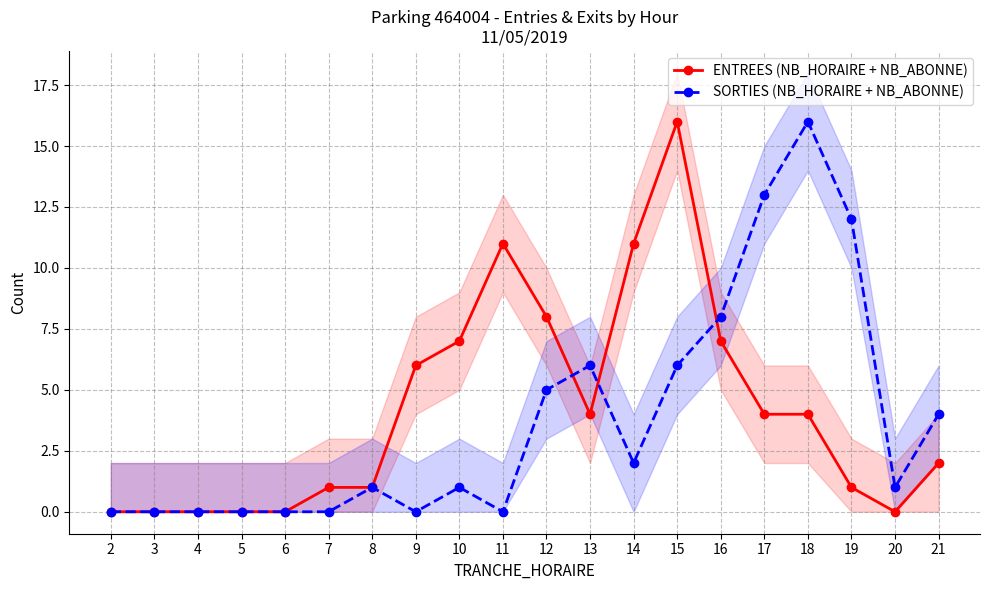

Reading left to right, what are all the values shown in this chart?

ENTREES (NB_HORAIRE + NB_ABONNE): 2=0	3=0	4=0	5=0	6=0	7=1	8=1	9=6	10=7	11=11	12=8	13=4	14=11	15=16	16=7	17=4	18=4	19=1	20=0	21=2
SORTIES (NB_HORAIRE + NB_ABONNE): 2=0	3=0	4=0	5=0	6=0	7=0	8=1	9=0	10=1	11=0	12=5	13=6	14=2	15=6	16=8	17=13	18=16	19=12	20=1	21=4